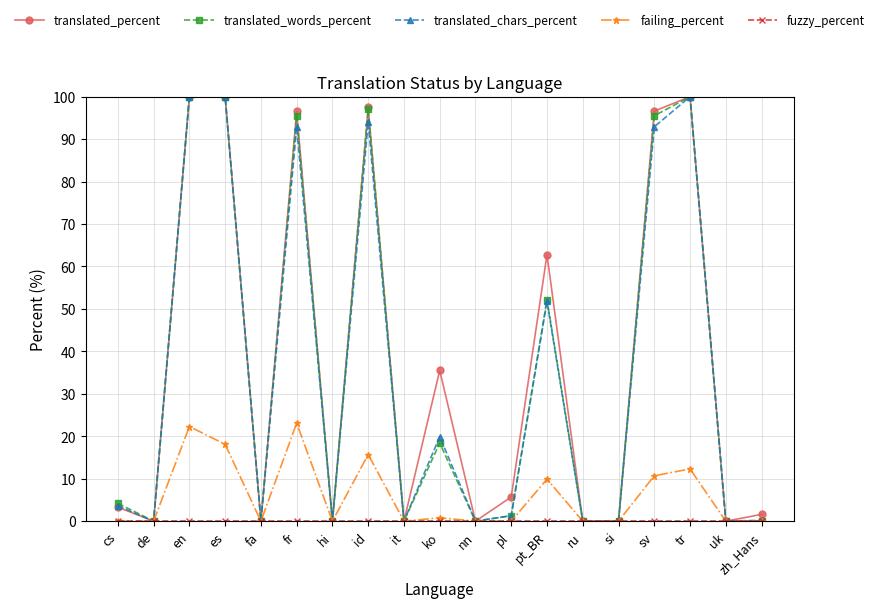

What is the label of the 16th point from the right?

es